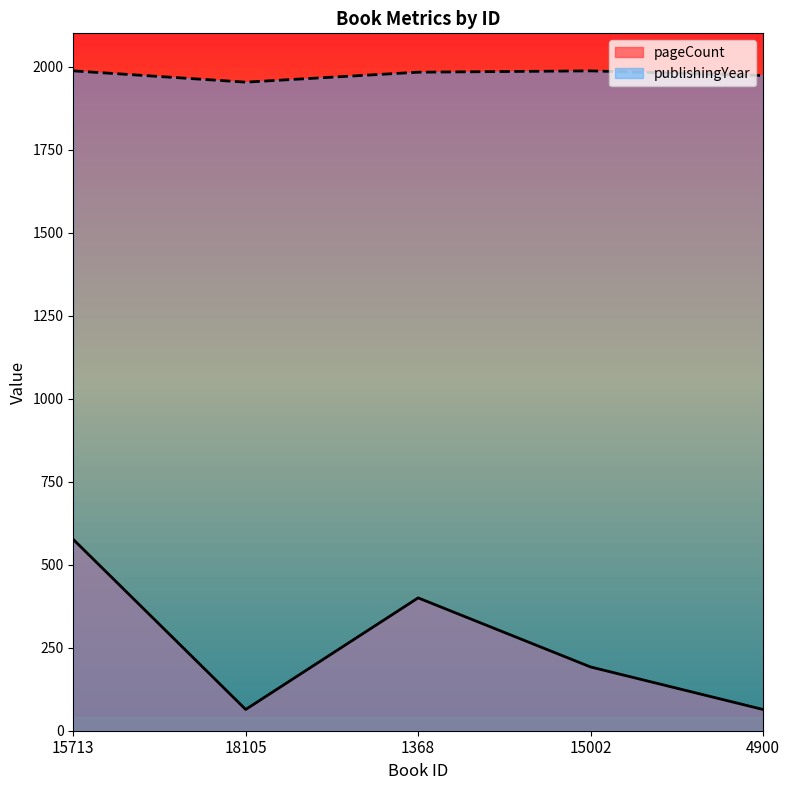

How many interior local peaks does the pageCount series have?

1